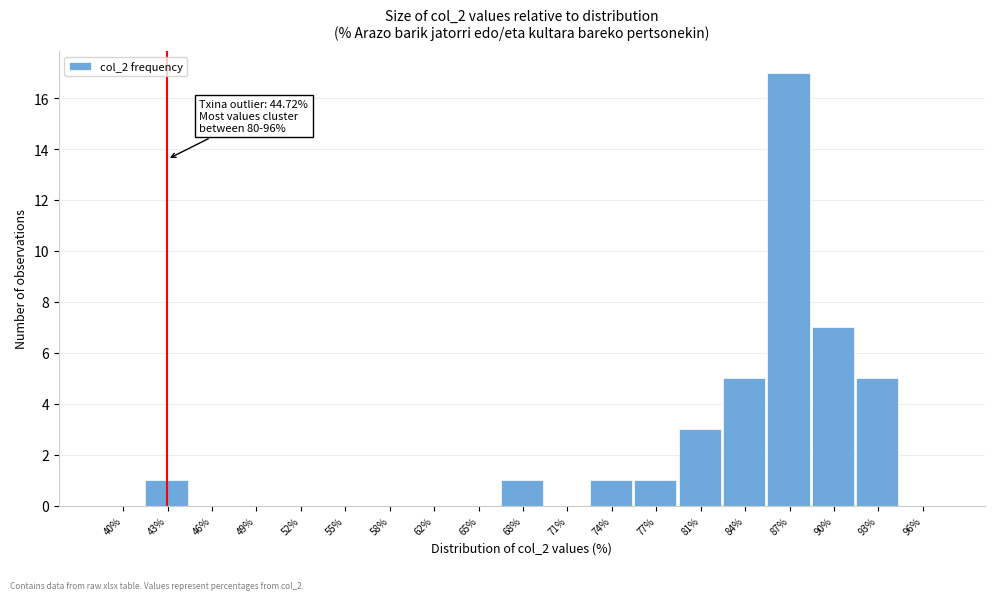

Reading right to left, transcribe all the data shown in this chart.

96%=0	93%=5	90%=7	87%=17	84%=5	81%=3	77%=1	74%=1	71%=0	68%=1	65%=0	62%=0	58%=0	55%=0	52%=0	49%=0	46%=0	43%=1	40%=0